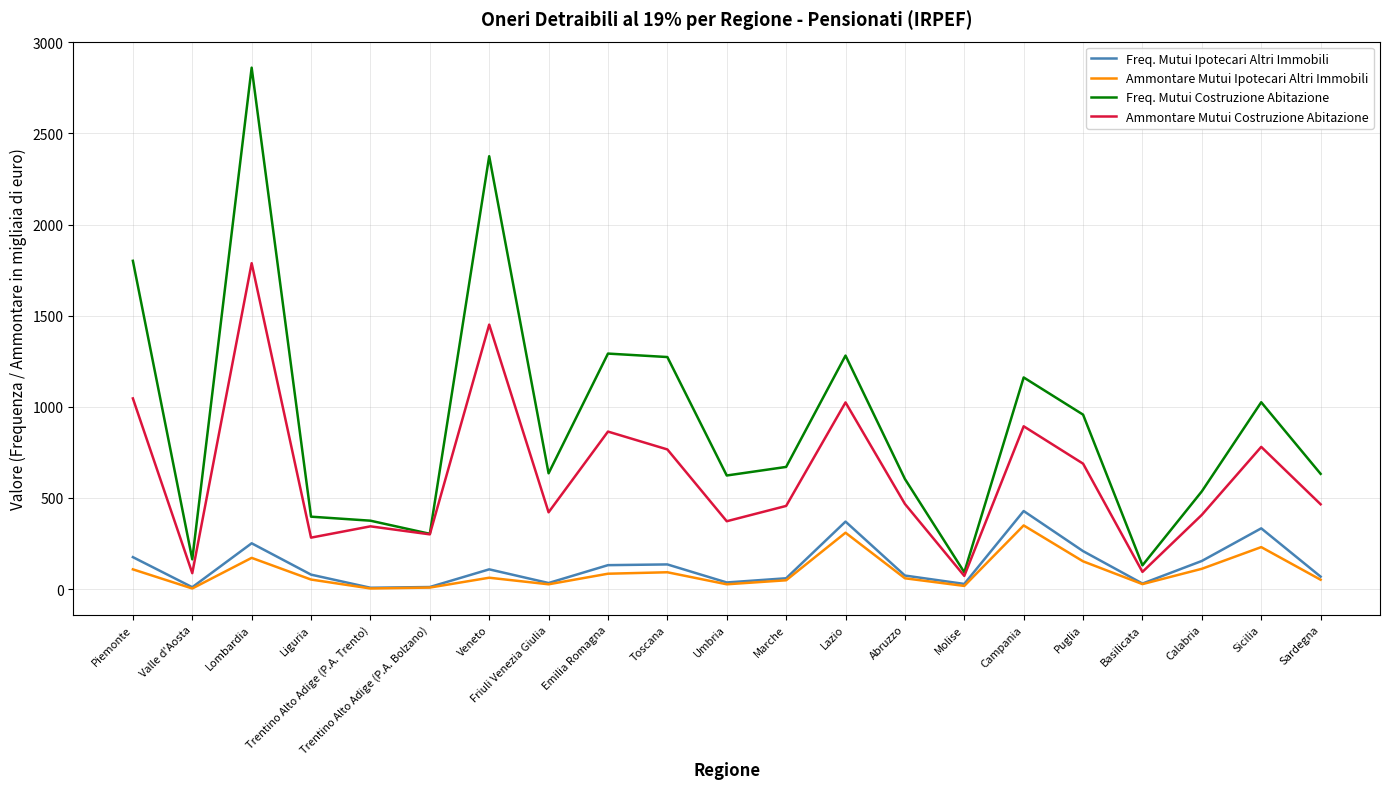

What is the spread (max minus min) of values at Piemonte?

1693